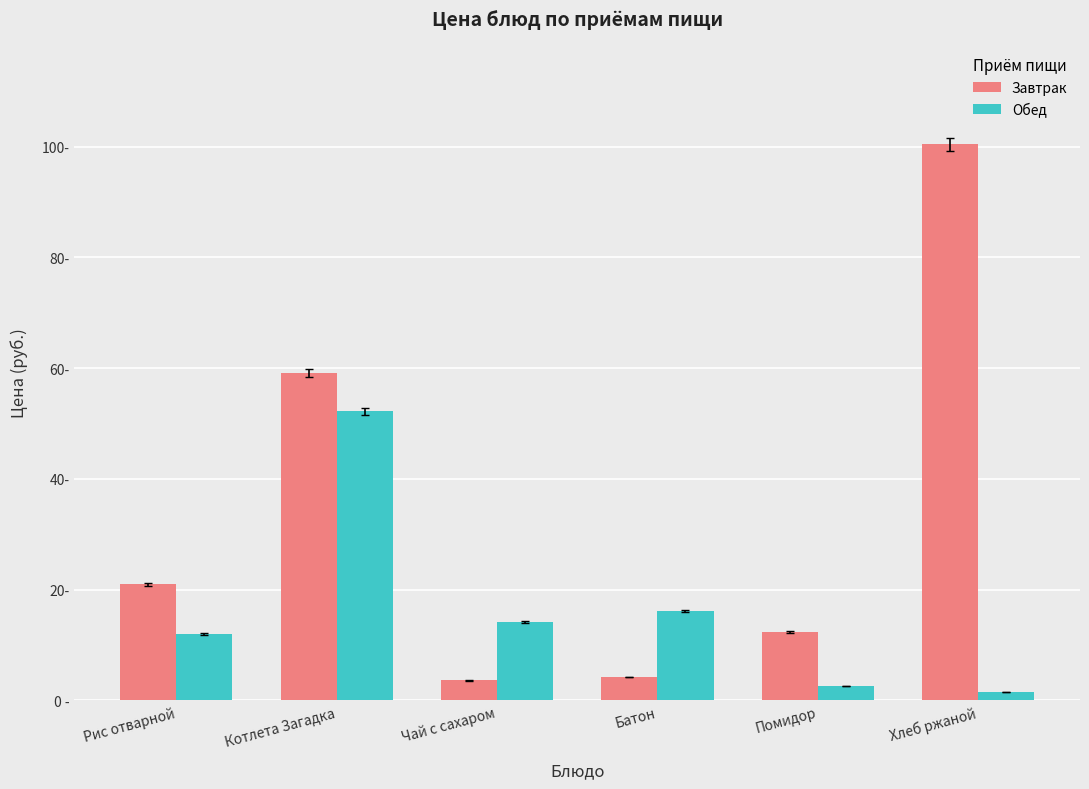

Are the bars grouped side by side (vs. stacked)?

Yes